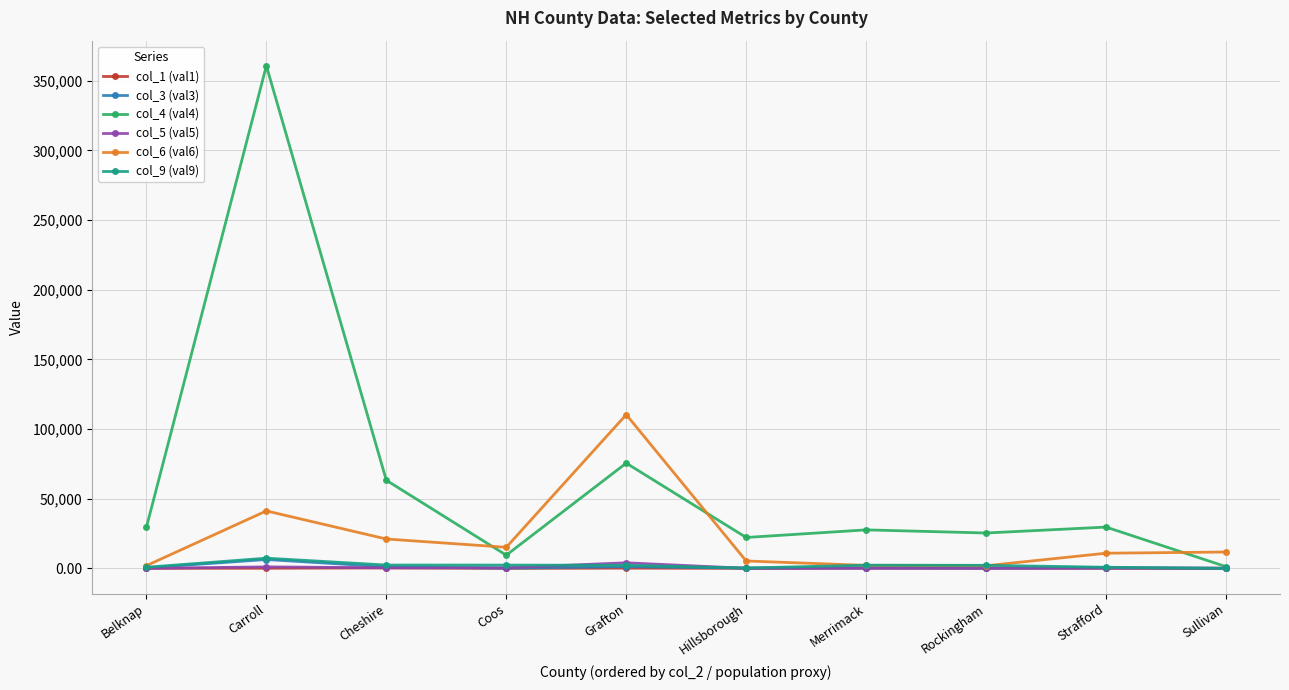

At which label does col_9 (val9) reach its peak?

Carroll